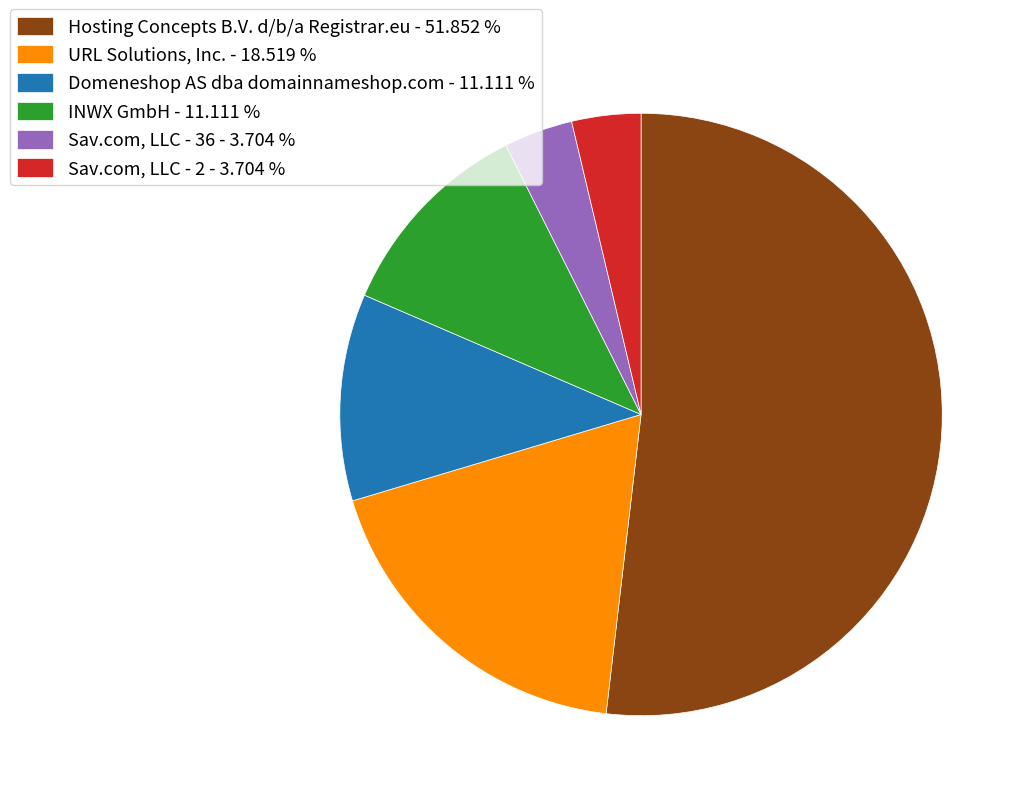

Combined, do Domeneshop AS dba domainnameshop.com - 11.111 % and Hosting Concepts B.V. d/b/a Registrar.eu - 51.852 % account for over 50%?

Yes